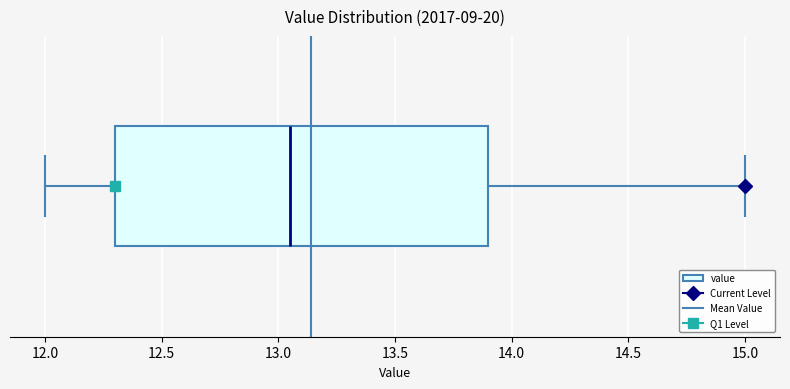

Where is the left edge of the box on the x-axis? The values are not printed on the chart, so give them approximately, as read against the axis.

12.30